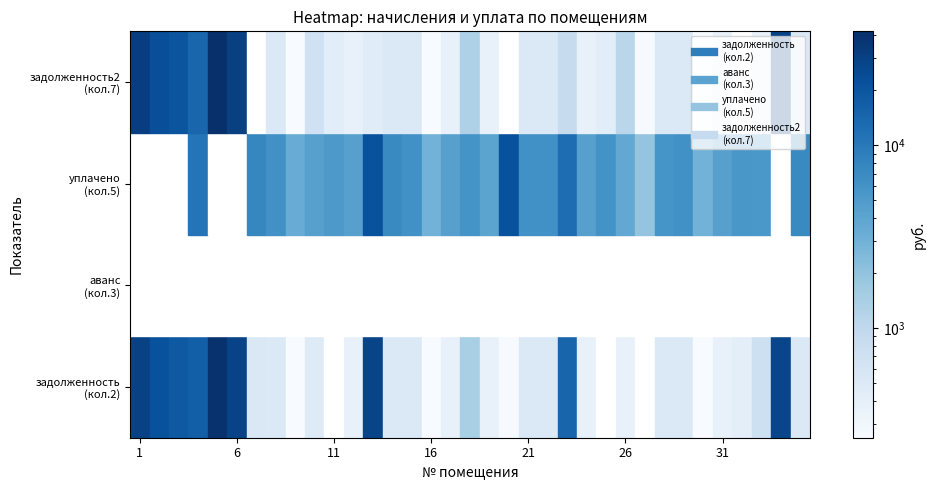

What is the greatest value displayed?

42005.8